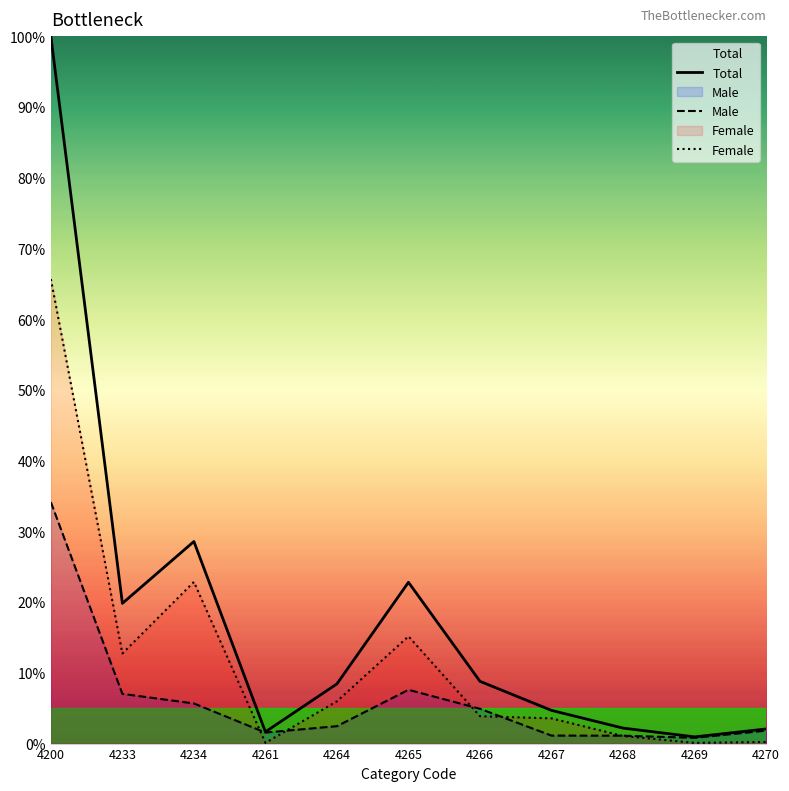

Reading left to right, what are all the values shown in this chart?

Total: 100.0	19.8	28.6	1.7	8.4	22.8	8.8	4.7	2.2	0.9	2.1
Male: 34.1	7.0	5.7	1.6	2.5	7.6	4.9	1.1	1.1	0.8	1.8
Female: 65.7	12.7	22.9	0.1	6.0	15.2	3.9	3.6	1.1	0.1	0.2